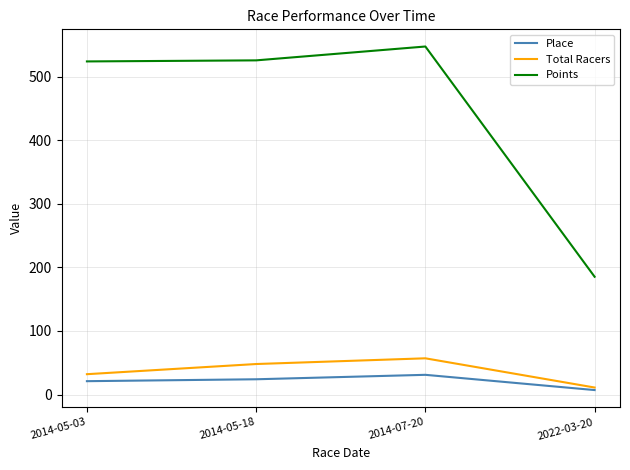

True or false: Total Racers has more than 0 points higher than both neighbors.

True